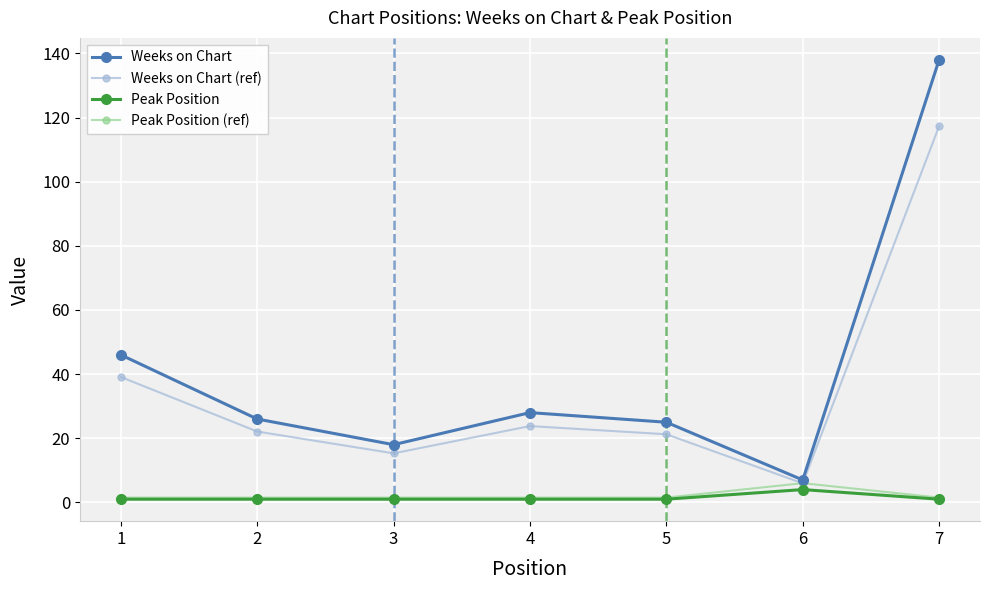

Where is the first local minimum for Weeks on Chart (ref)?

3